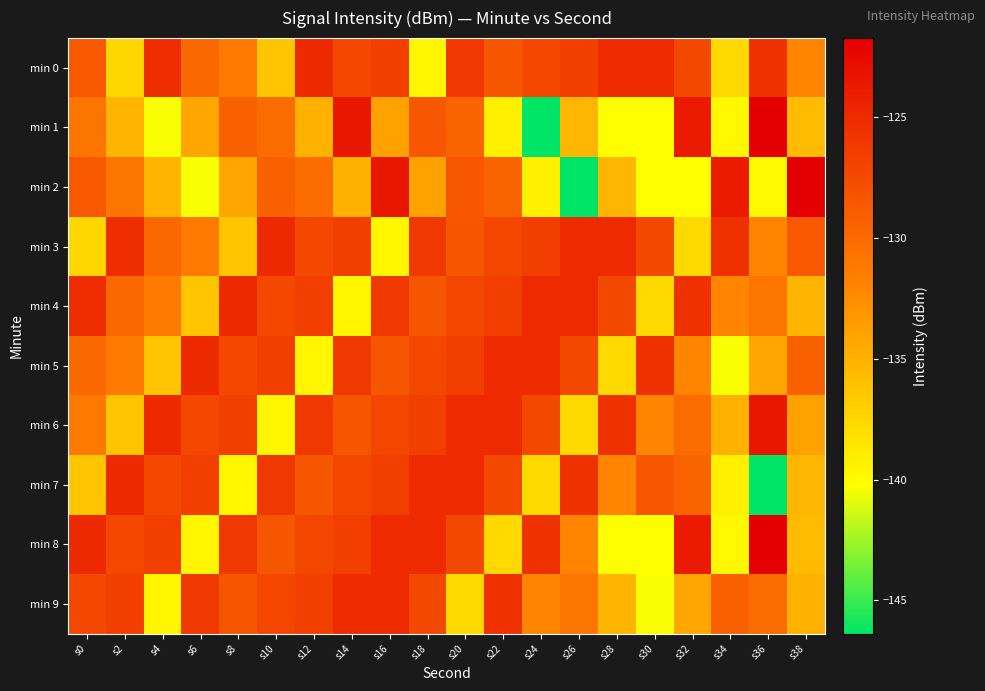

Which label corresponds to the smallest value in the chart?

s24